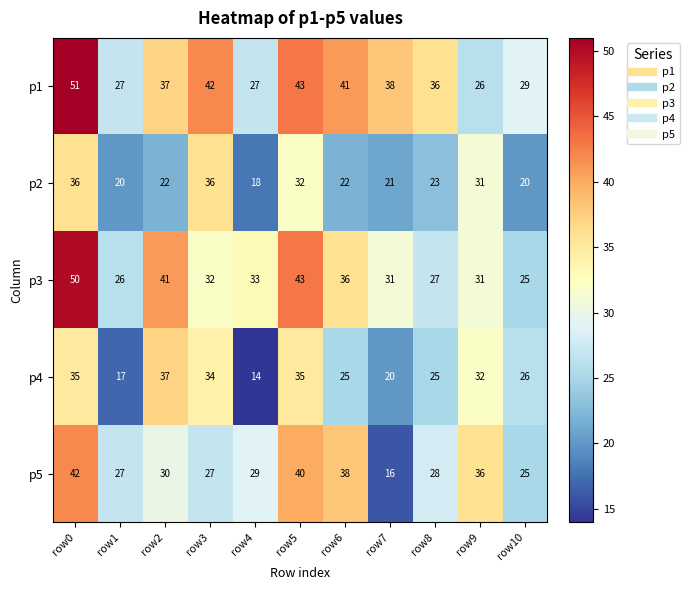

What is the difference between the highest and lowest values at row9?

10